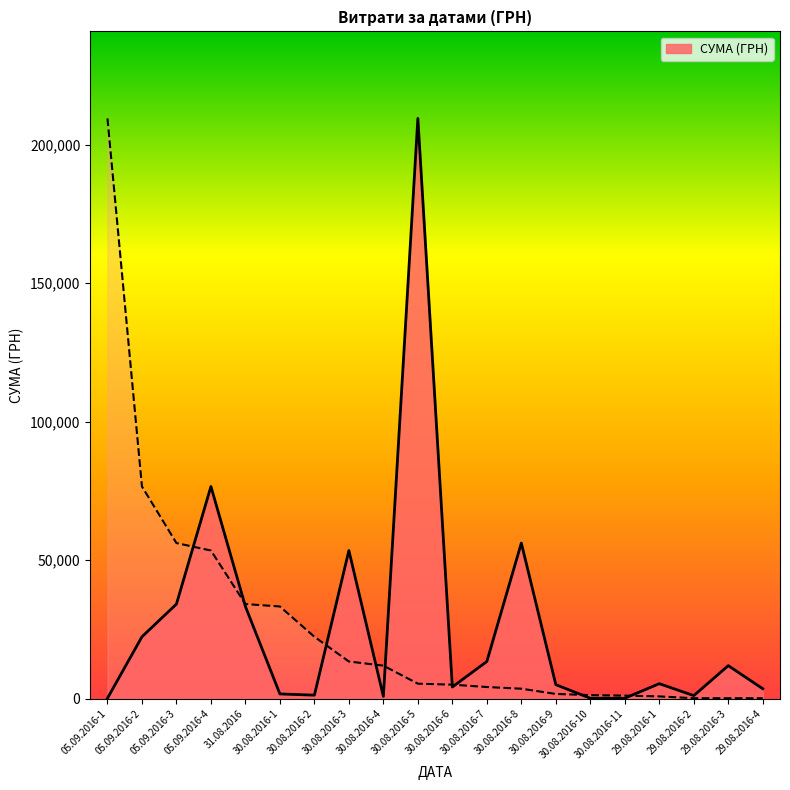

Is it true that the value at 30.08.2016-3 is 85997.6?

False